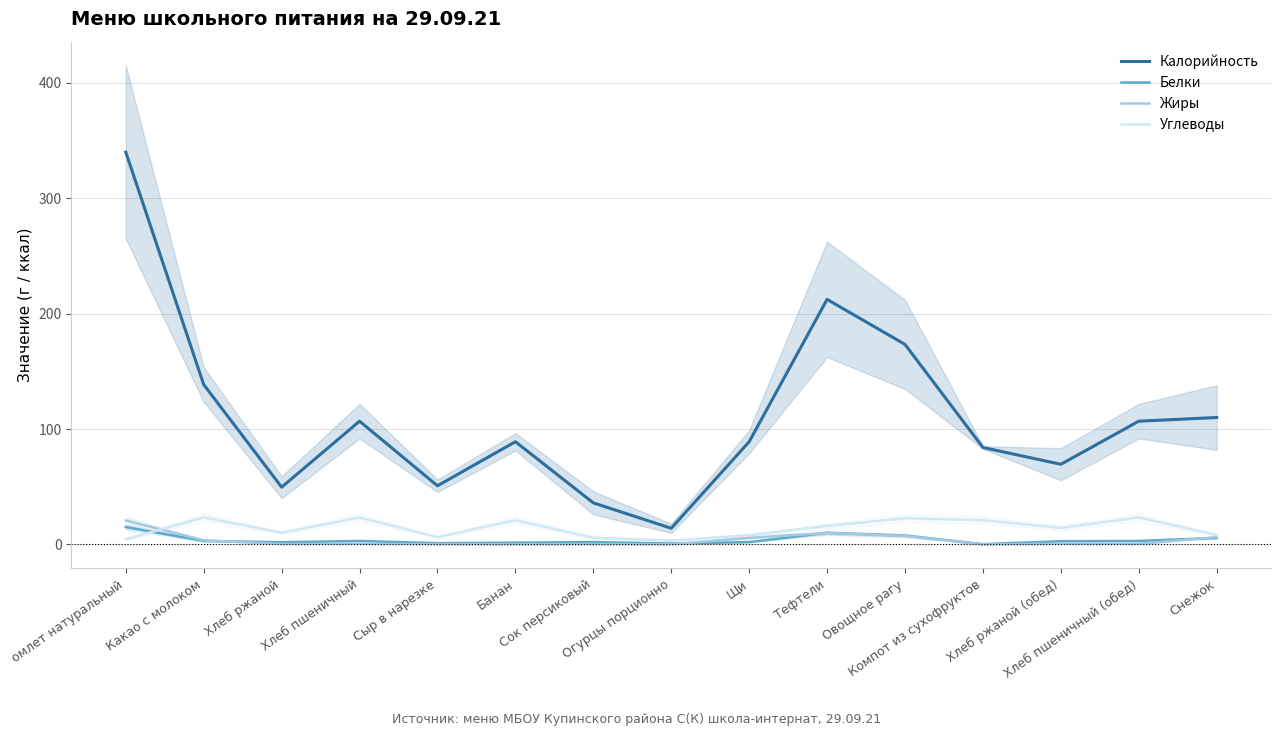

Reading left to right, extract all data points from this chart.

Калорийность: омлет натуральный=340.0	Какао с молоком=138.5	Хлеб ржаной=49.6	Хлеб пшеничный=106.8	Сыр в нарезке=50.8	Банан=89.0	Сок персиковый=36.0	Огурцы порционно=14.0	Щи=89.0	Тефтели=212.4	Овощное рагу=173.3	Компот из сухофруктов=84.0	Хлеб ржаной (обед)=69.5	Хлеб пшеничный (обед)=106.8	Снежок=110.0
Белки: омлет натуральный=15.0	Какао с молоком=3.0	Хлеб ржаной=1.9	Хлеб пшеничный=3.0	Сыр в нарезке=1.1	Банан=1.5	Сок персиковый=2.0	Огурцы порционно=0.8	Щи=2.0	Тефтели=10.0	Овощное рагу=7.7	Компот из сухофруктов=0.2	Хлеб ржаной (обед)=2.8	Хлеб пшеничный (обед)=3.0	Снежок=5.6
Жиры: омлет натуральный=20.8	Какао с молоком=3.5	Хлеб ржаной=0.4	Хлеб пшеничный=0.5	Сыр в нарезке=0.2	Банан=0.1	Сок персиковый=0.2	Огурцы порционно=0.1	Щи=5.7	Тефтели=9.9	Овощное рагу=7.3	Компот из сухофруктов=0.0	Хлеб ржаной (обед)=0.5	Хлеб пшеничный (обед)=0.5	Снежок=6.4
Углеводы: омлет натуральный=4.5	Какао с молоком=23.4	Хлеб ржаной=10.2	Хлеб пшеничный=23.3	Сыр в нарезке=6.2	Банан=21.0	Сок персиковый=5.8	Огурцы порционно=3.3	Щи=8.0	Тефтели=16.0	Овощное рагу=22.7	Компот из сухофруктов=21.0	Хлеб ржаной (обед)=14.3	Хлеб пшеничный (обед)=23.4	Снежок=8.2